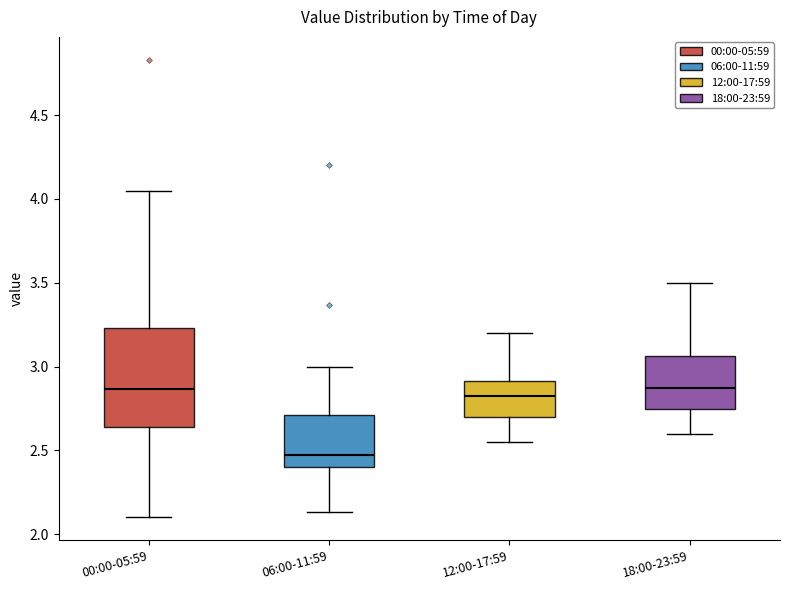

Which box is the tallest, from its lower edge to its upper edge?

00:00-05:59